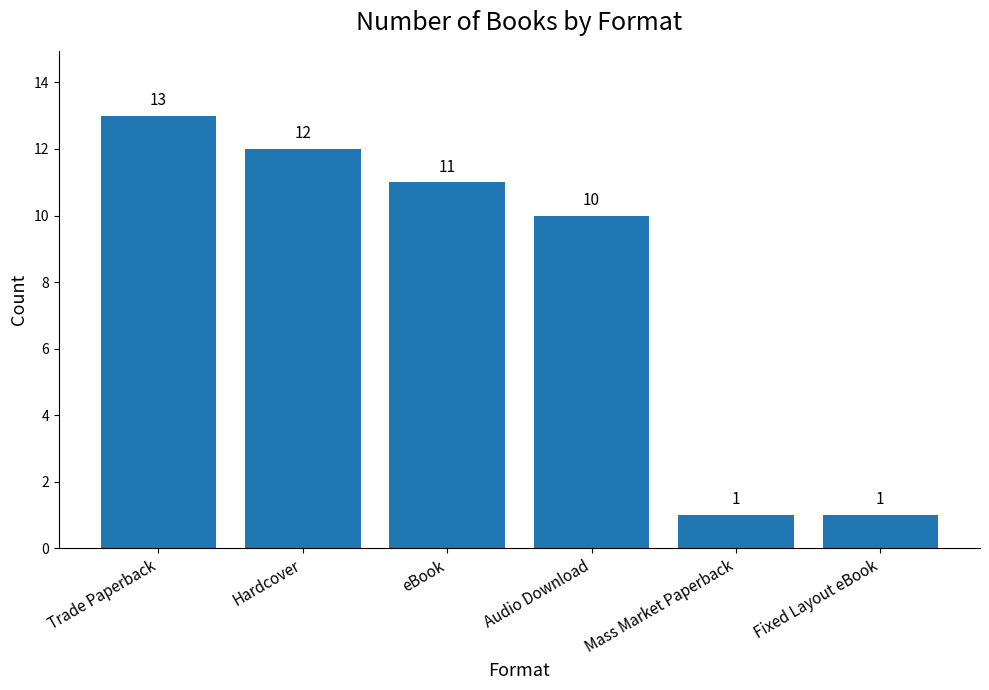

What is the smallest value displayed?

1